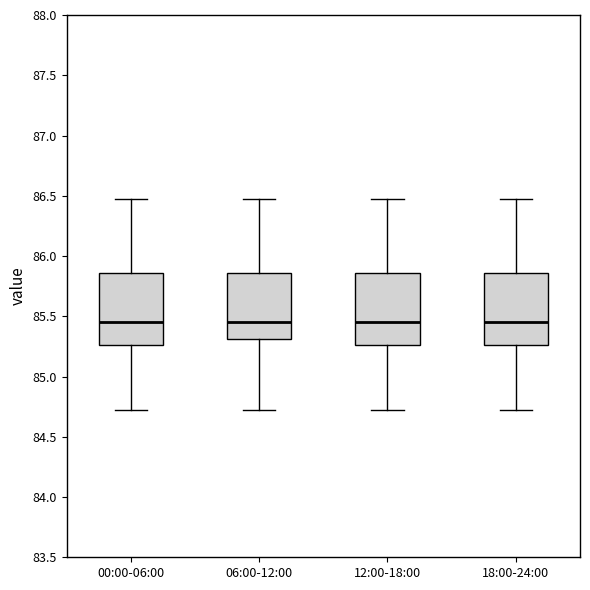

Where does the upper whisker of the box for 06:00-12:00 end on the y-axis? The values are not printed on the chart, so give them approximately, as read against the axis.

86.45